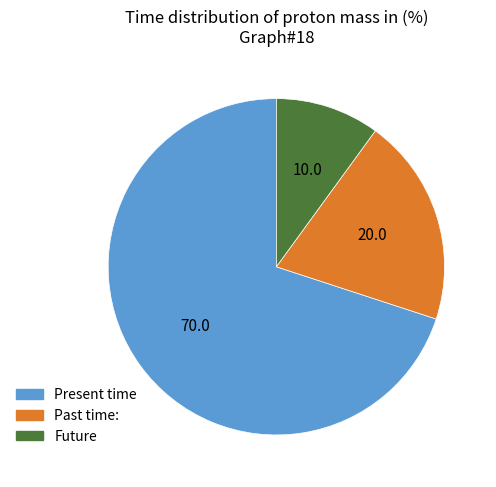

Count the number of slices in the pie.

3